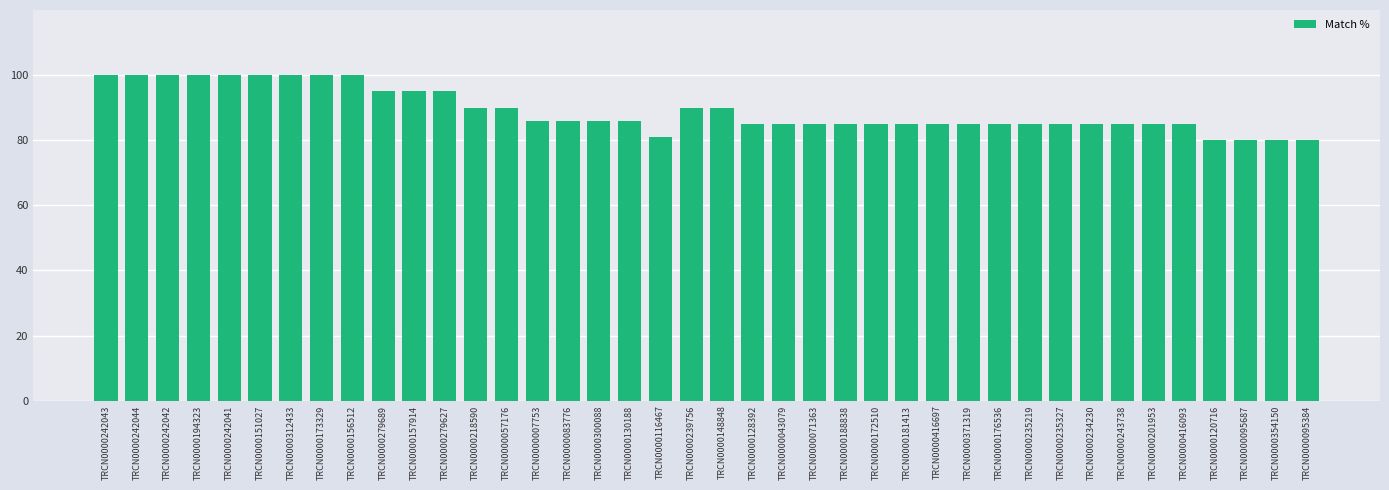

What is the label of the 35th bar from the right?

TRCN0000151027